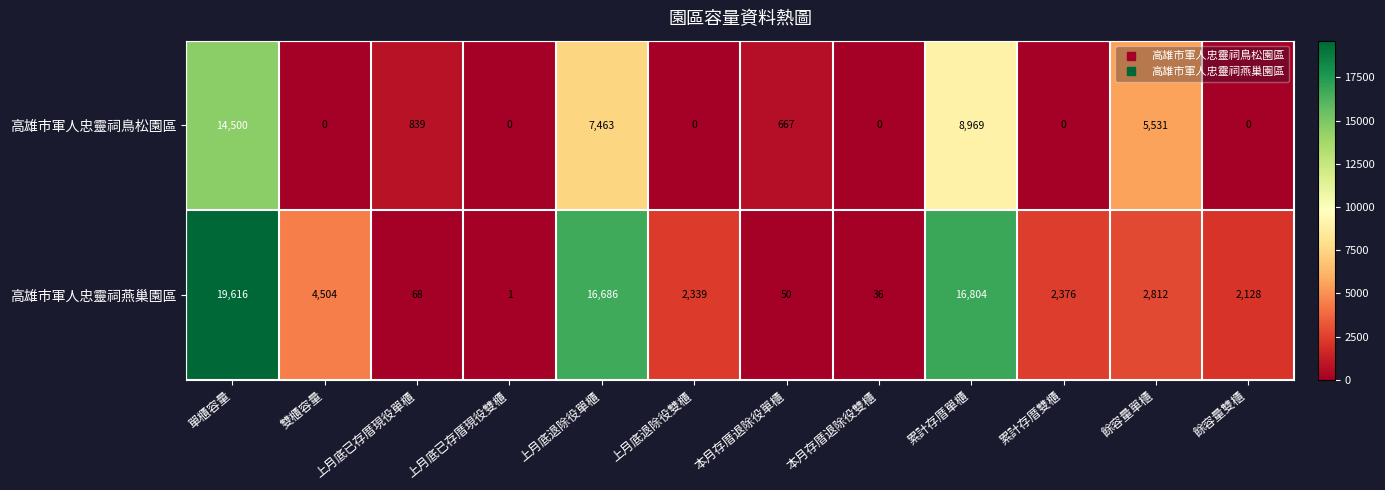

List the series in order of their peak value, highest first.

高雄市軍人忠靈祠燕巢園區, 高雄市軍人忠靈祠鳥松園區